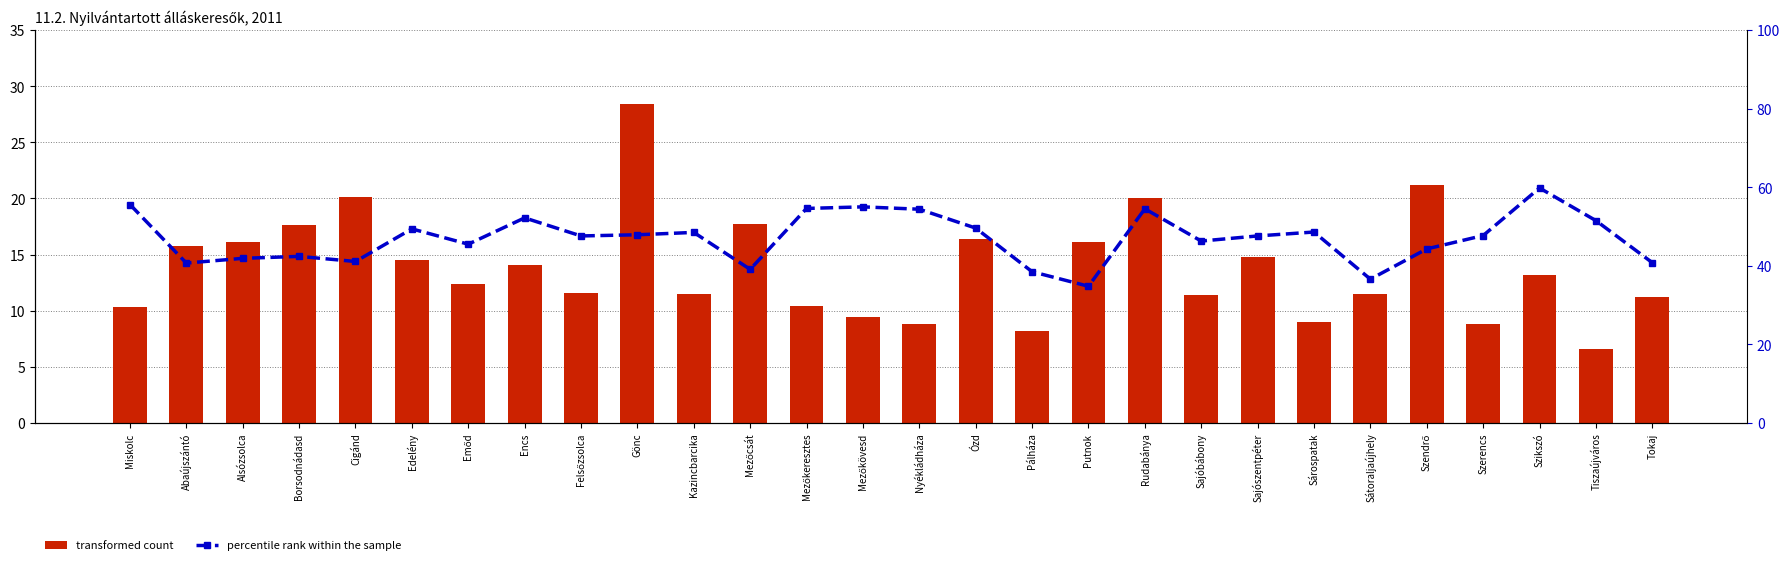

Count the number of categories in the chart.

28